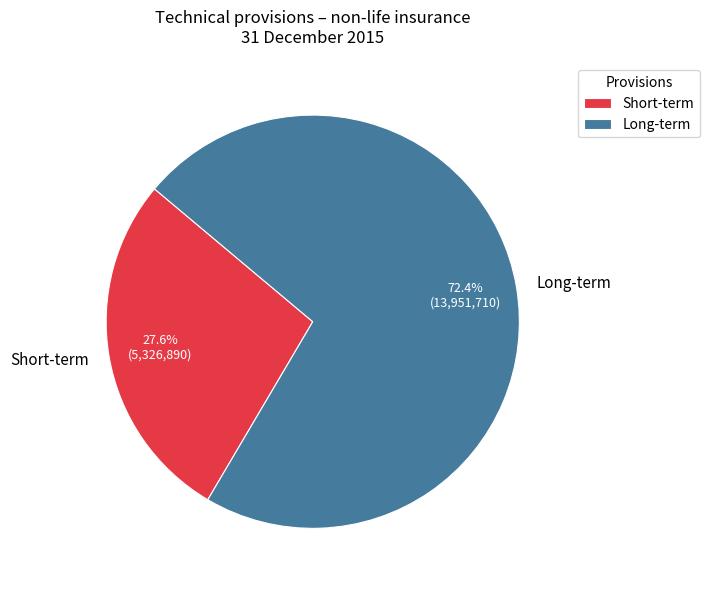

The Short-term slice represents 41% of the pie. True or false?

False